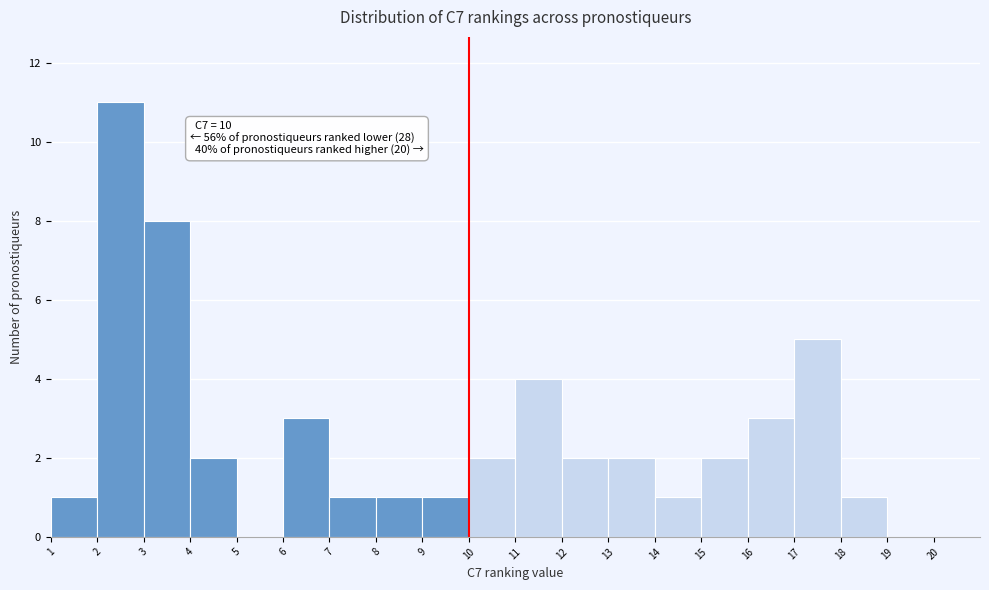

Over which range of the x-axis is the bar tallest?

2 to 3